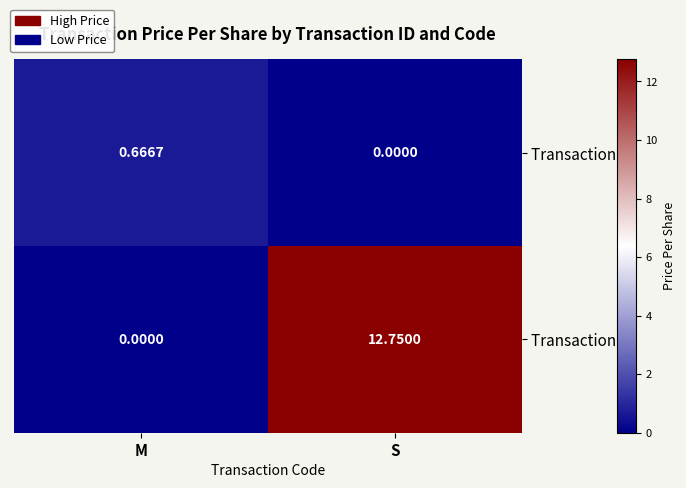

At which category is the sum across all series the highest?

S